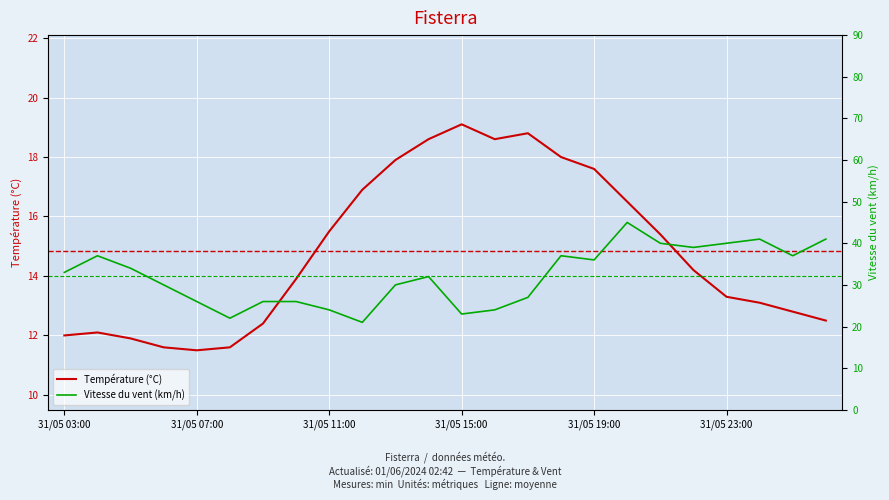

List the series in order of their overall mean, lowest first.

Température (°C), Vitesse du vent (km/h)